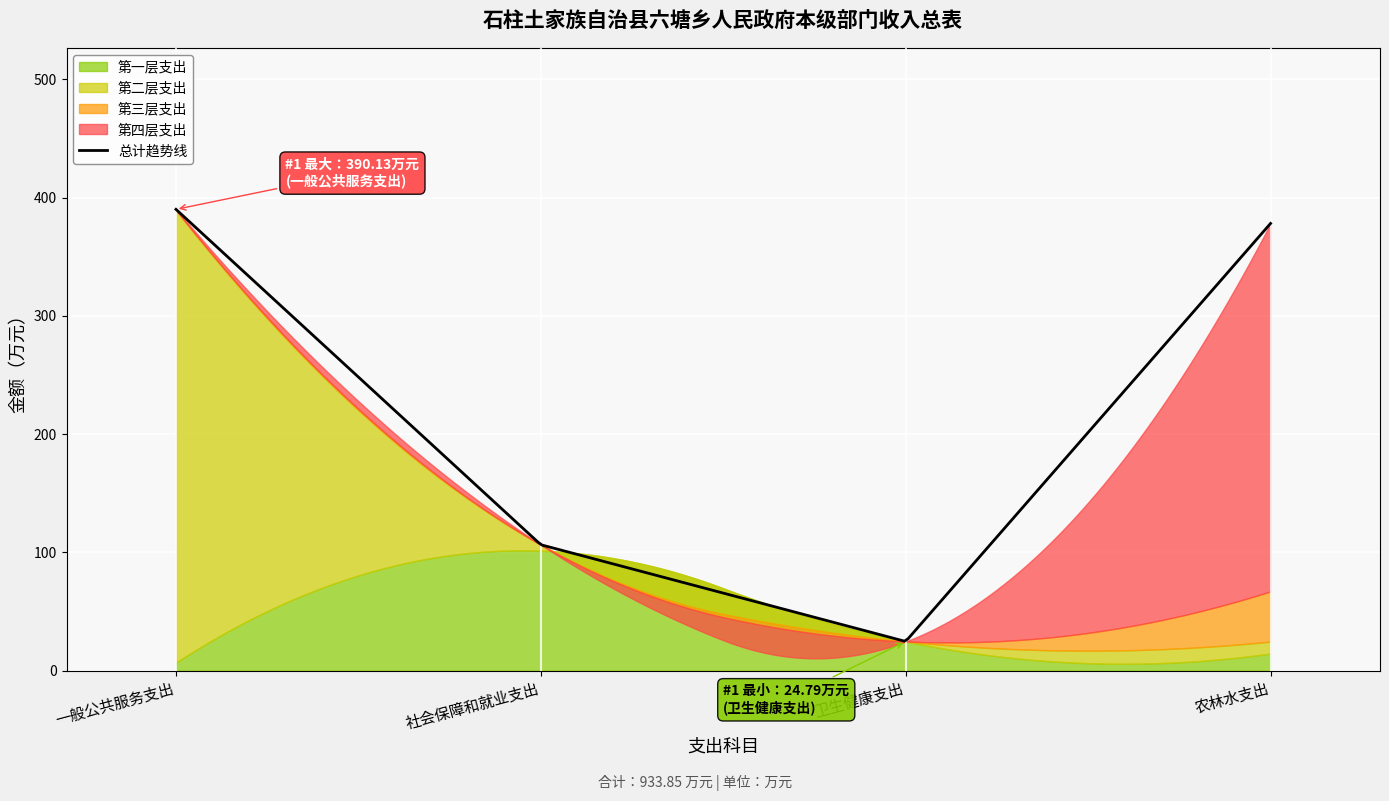

What is the difference between the 一般公共预算拨款收入 values at 农林水支出 and 社会保障和就业支出?

271.6